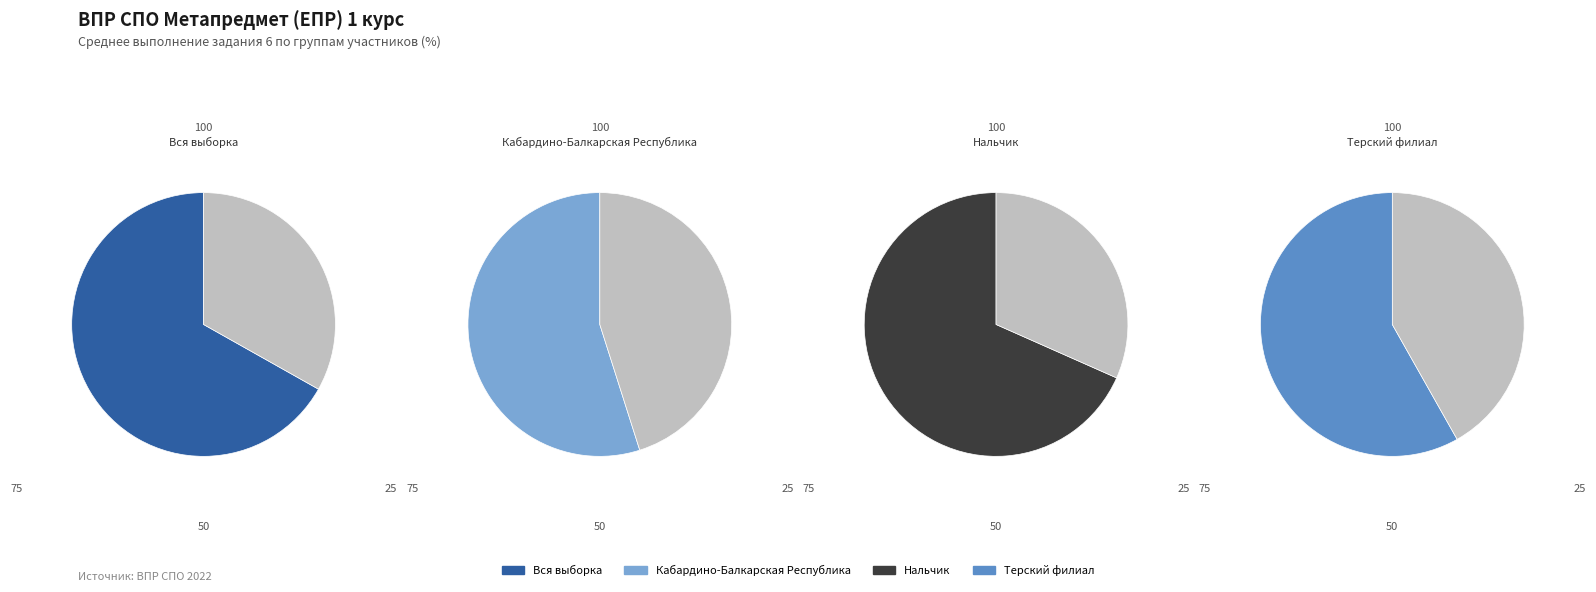

Count the number of slices in the pie.

4